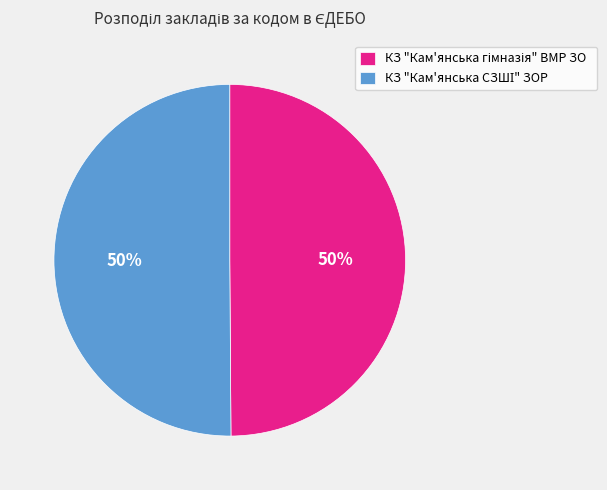

To the nearest percent, what is the average slice percentage?

50%